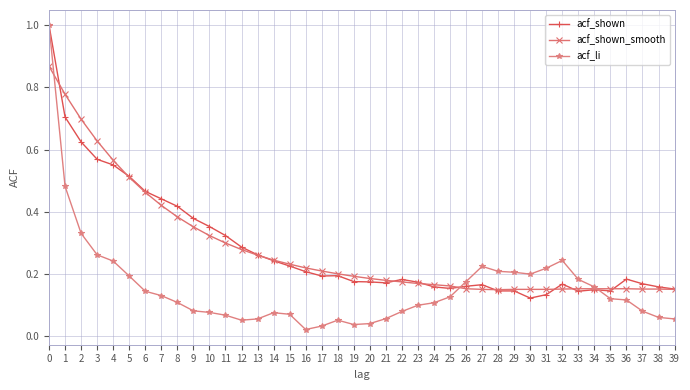

What is the maximum value for acf_li?

1.0